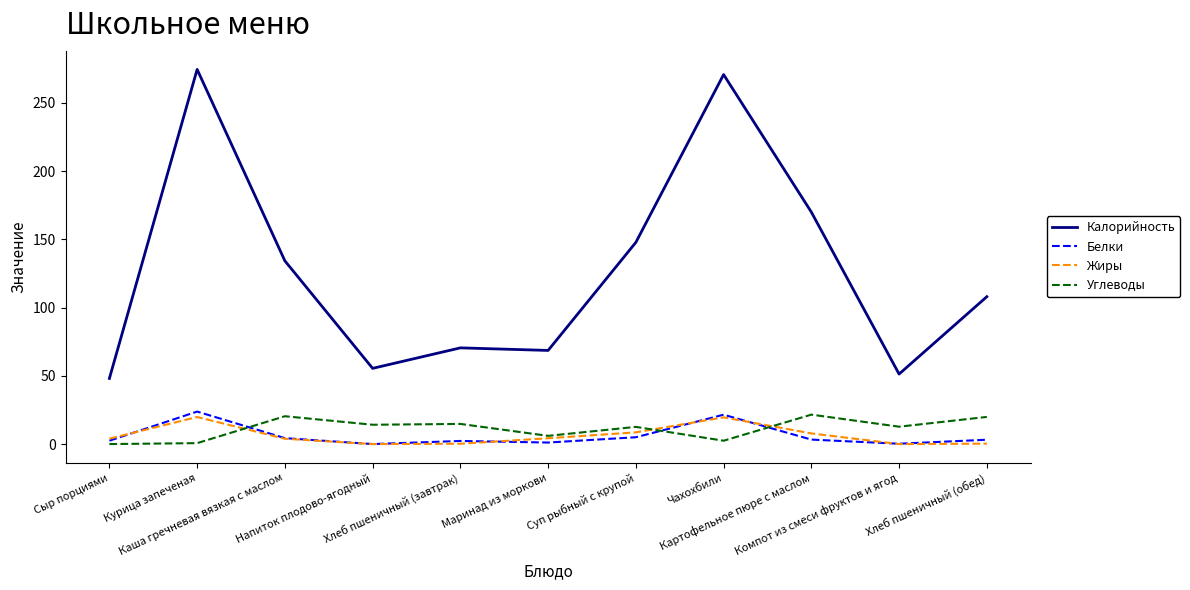

The Углеводы series shows 20.4 at Каша гречневая вязкая с маслом. True or false?

True